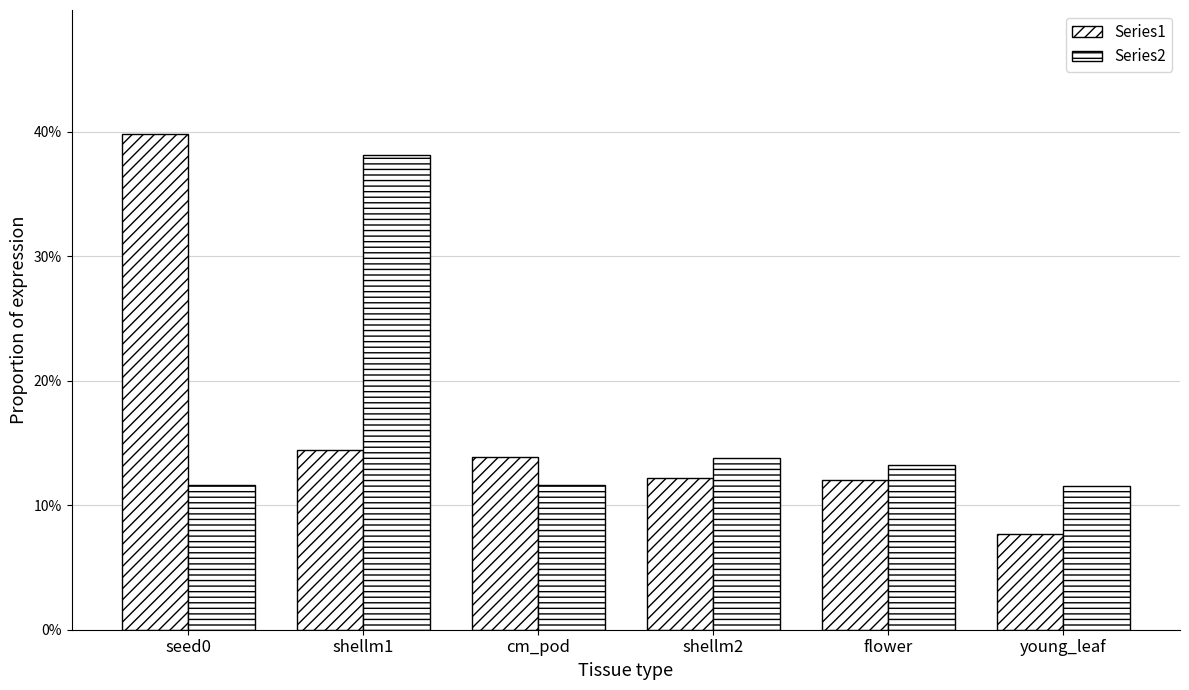

Which category has the highest value in the Series1 series?

seed0